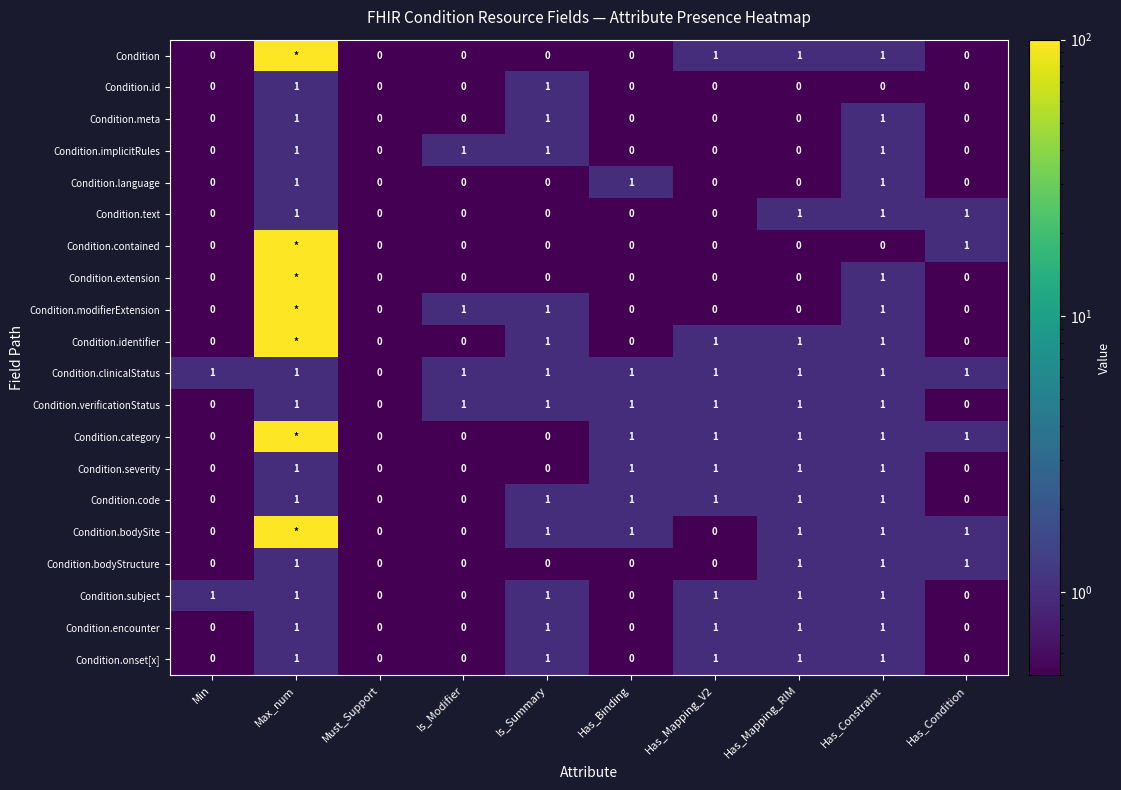

What is the total value across all series at Is_Modifier?

4